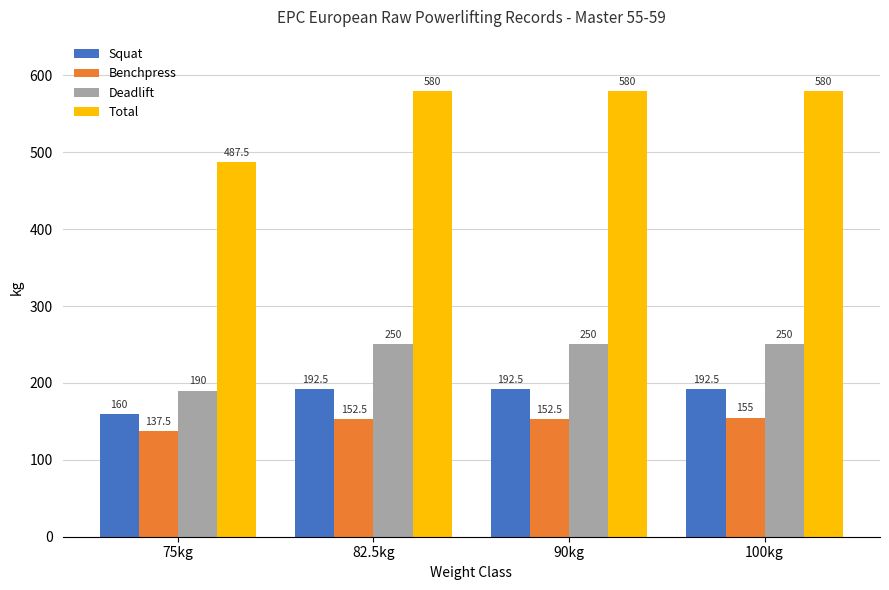

At how many categories does at least one series exceed 212?

4